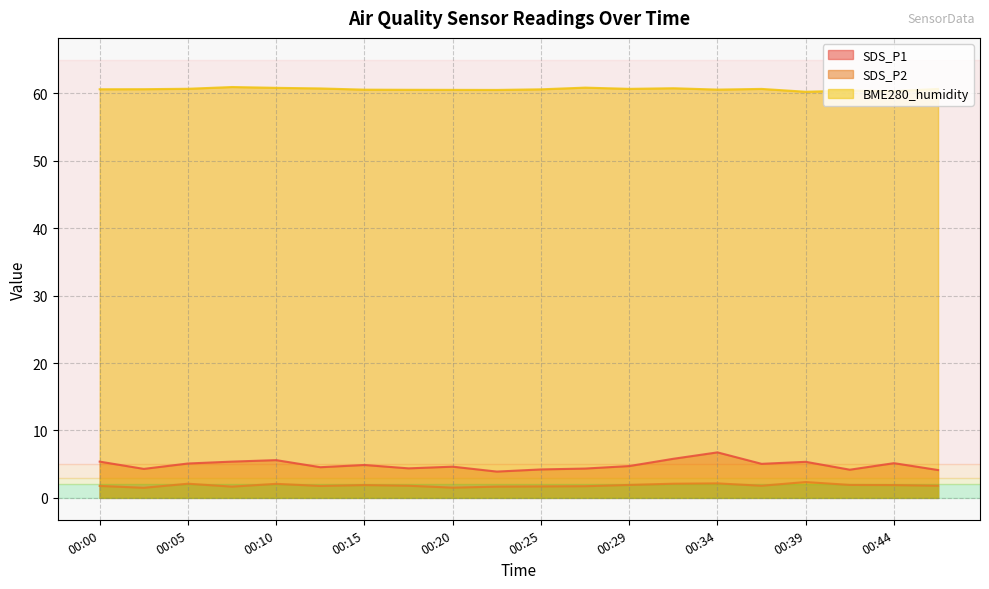

Reading left to right, what are all the values shown in this chart?

SDS_P1: 00:00=5.4	00:03=4.3	00:05=5.1	00:08=5.4	00:10=5.6	00:12=4.5	00:15=4.9	00:17=4.4	00:20=4.6	00:22=3.9	00:25=4.2	00:27=4.3	00:29=4.7	00:32=5.8	00:34=6.8	00:37=5.0	00:39=5.3	00:42=4.2	00:44=5.2	00:46=4.1
SDS_P2: 00:00=1.8	00:03=1.5	00:05=2.1	00:08=1.7	00:10=2.1	00:12=1.8	00:15=1.9	00:17=1.8	00:20=1.5	00:22=1.7	00:25=1.7	00:27=1.7	00:29=1.9	00:32=2.1	00:34=2.1	00:37=1.8	00:39=2.4	00:42=1.9	00:44=1.9	00:46=1.8
BME280_humidity: 00:00=60.6	00:03=60.6	00:05=60.7	00:08=61.0	00:10=60.8	00:12=60.8	00:15=60.6	00:17=60.5	00:20=60.5	00:22=60.5	00:25=60.6	00:27=60.9	00:29=60.7	00:32=60.8	00:34=60.6	00:37=60.7	00:39=60.3	00:42=60.4	00:44=60.4	00:46=60.7